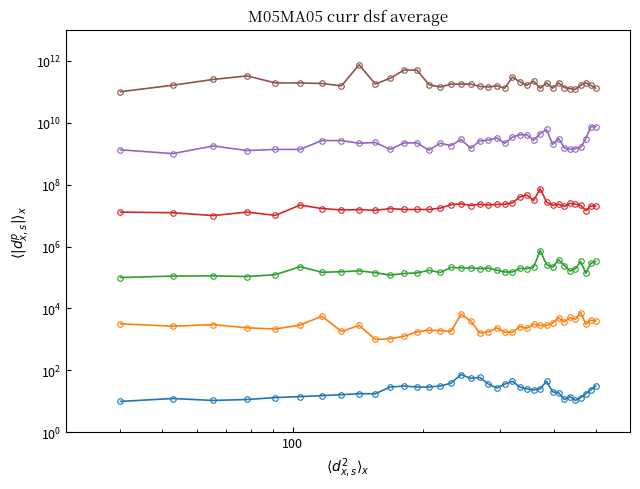

True or false: col_8 and col_13 intersect in this chart.

False